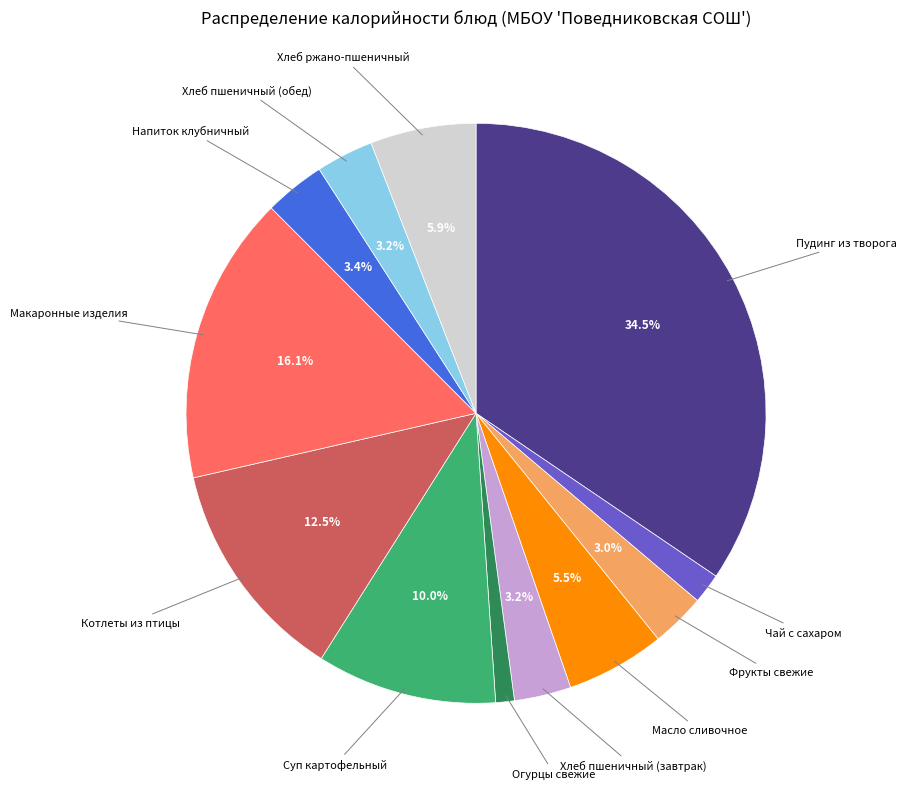

Is there a majority slice in this chart?

No